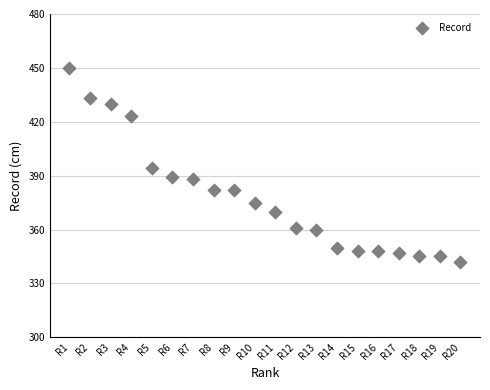

What Y value in the scatter plot is closest to 396?

394